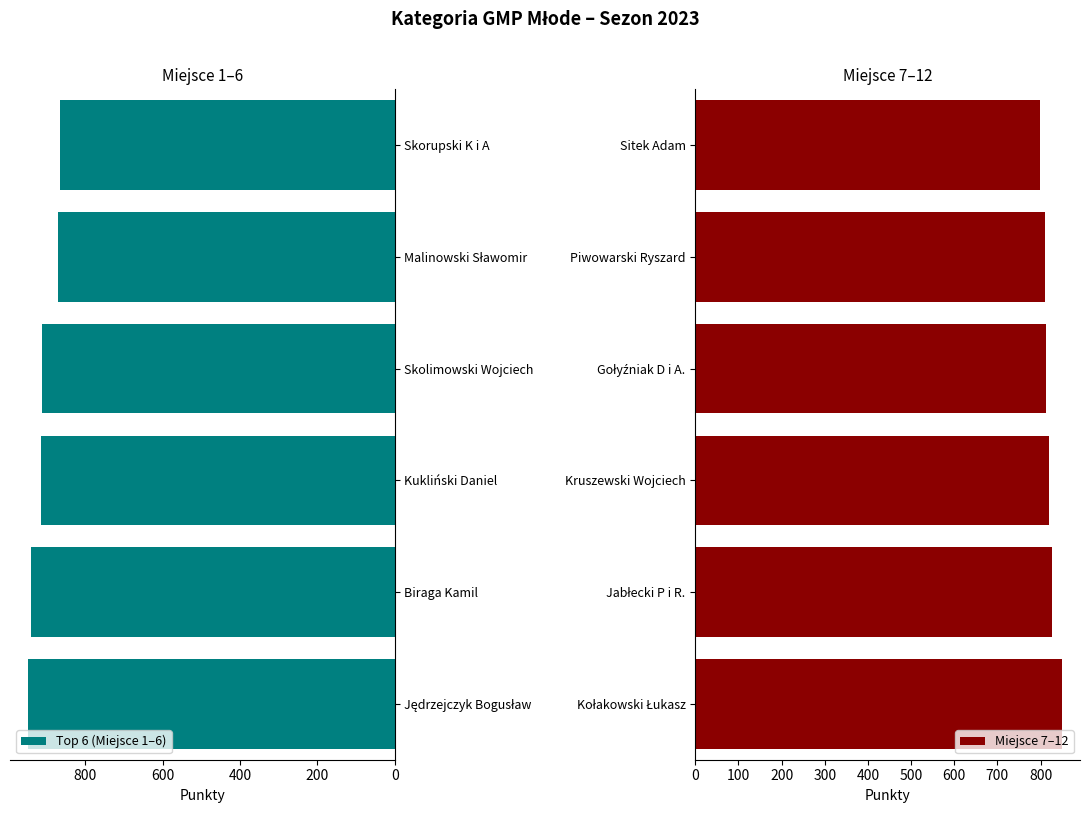

True or false: Top 6 (Miejsce 1–6) has a value of 1282.6 at Biraga Kamil.

False